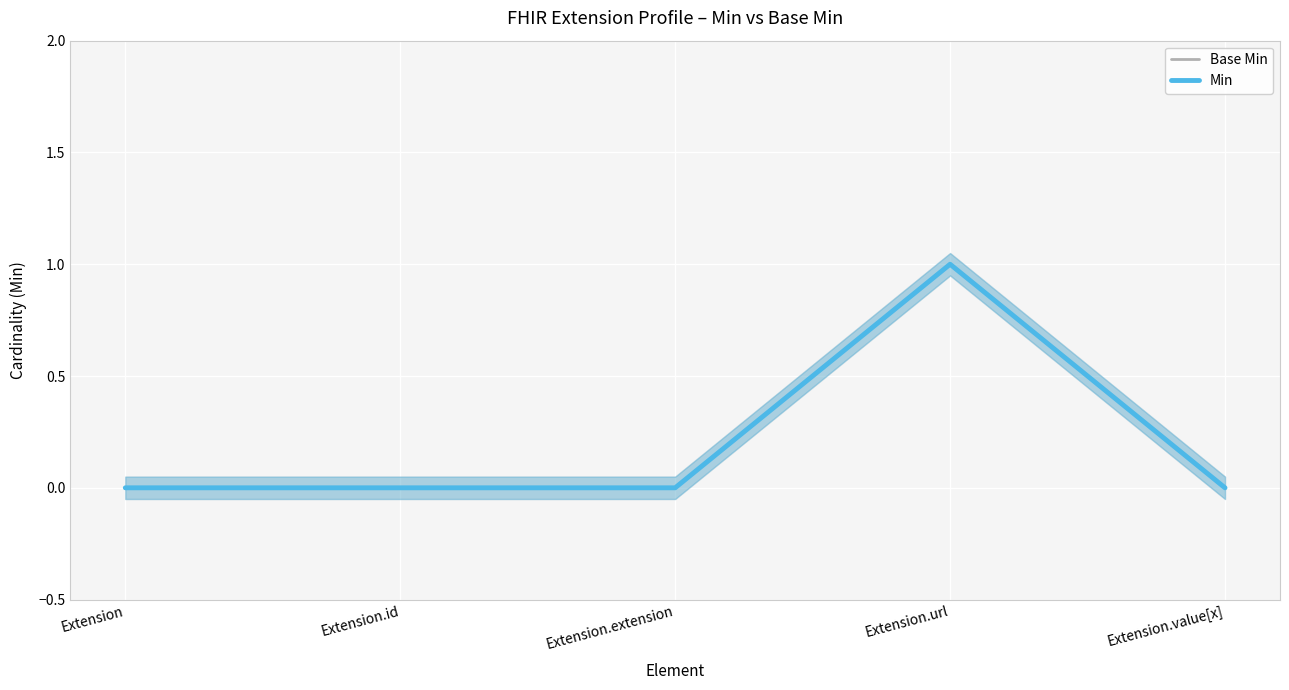

At how many categories does at least one series exceed 0?

1